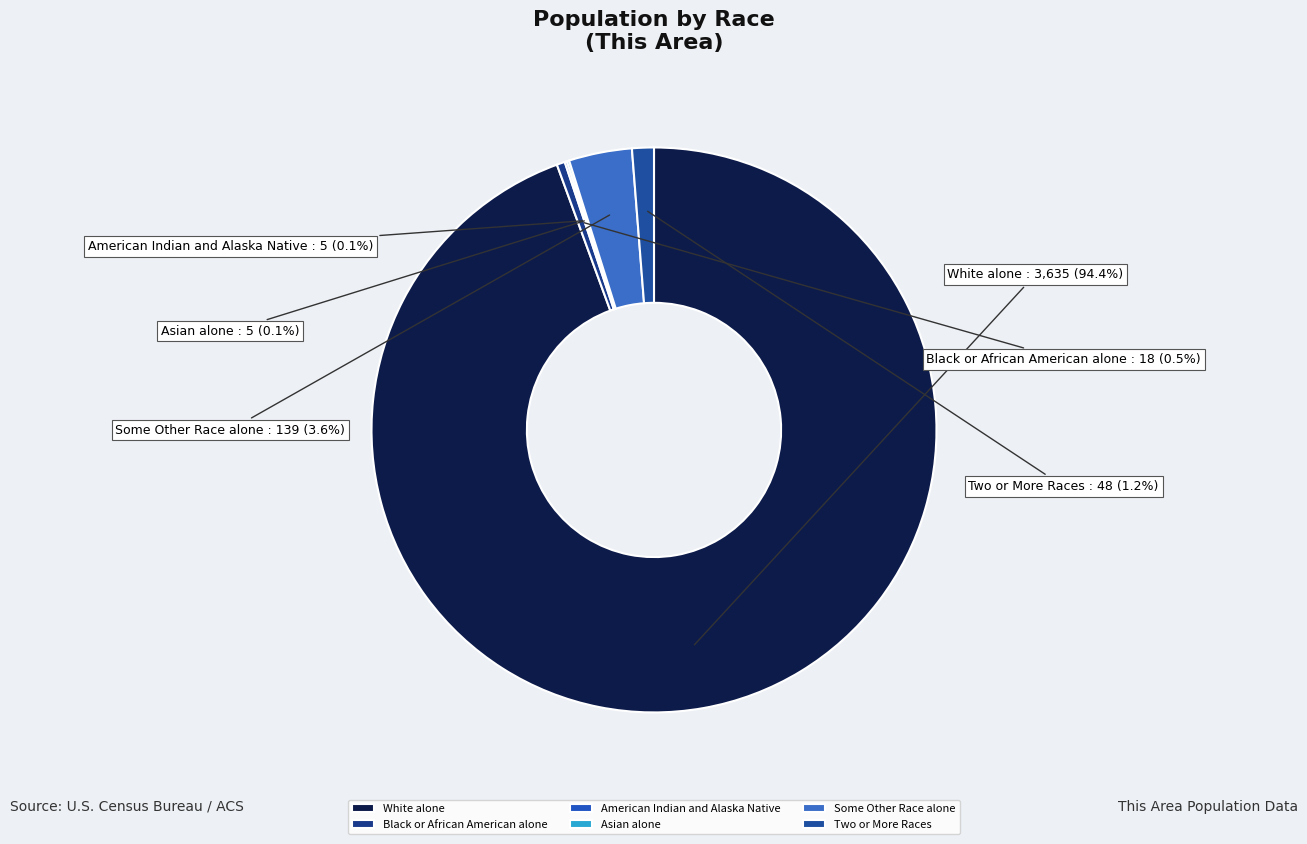

What is the majority slice?

White alone